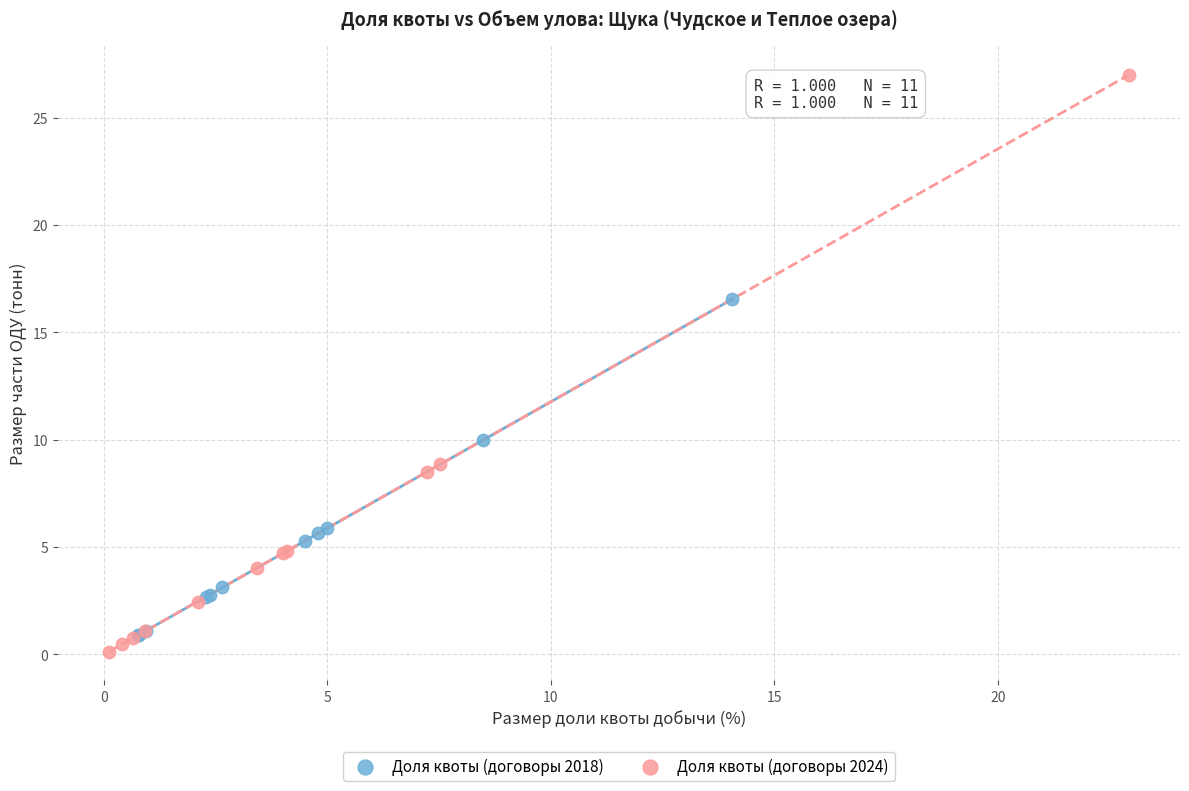

Which series reaches the maximum Y coordinate?

Доля квоты (договоры 2024)